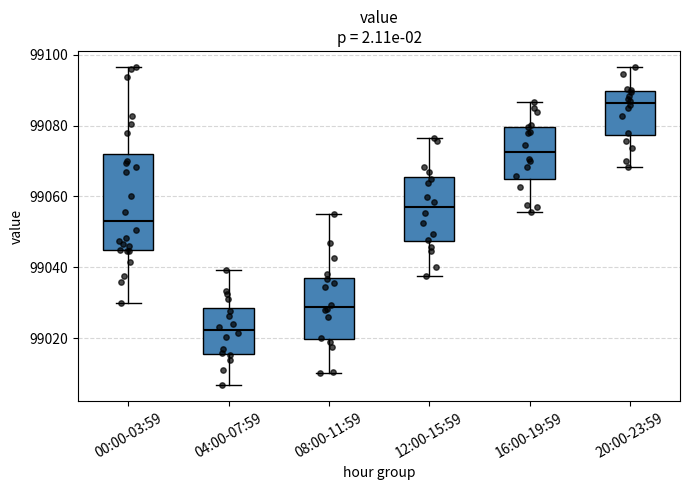

Which box's median line is the highest?

20:00-23:59